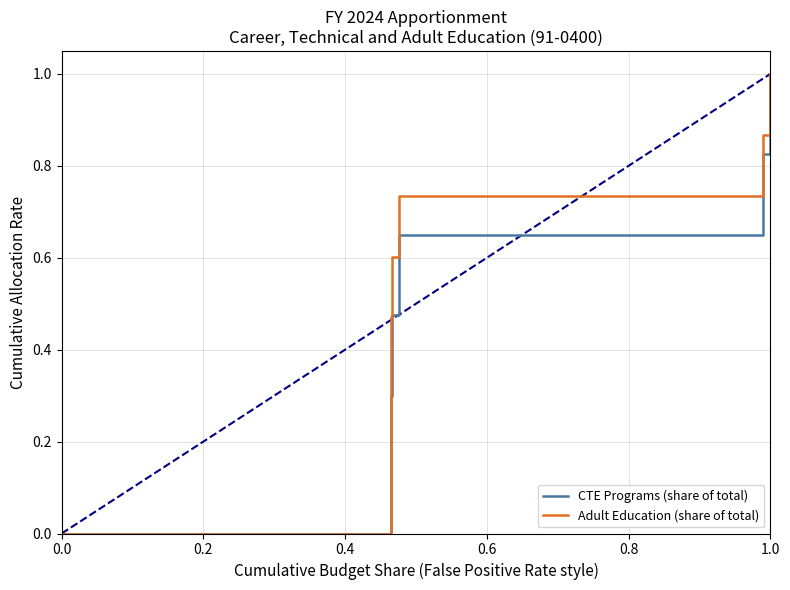

How many values in the CTE Programs (share of total) series exceed 0?

5